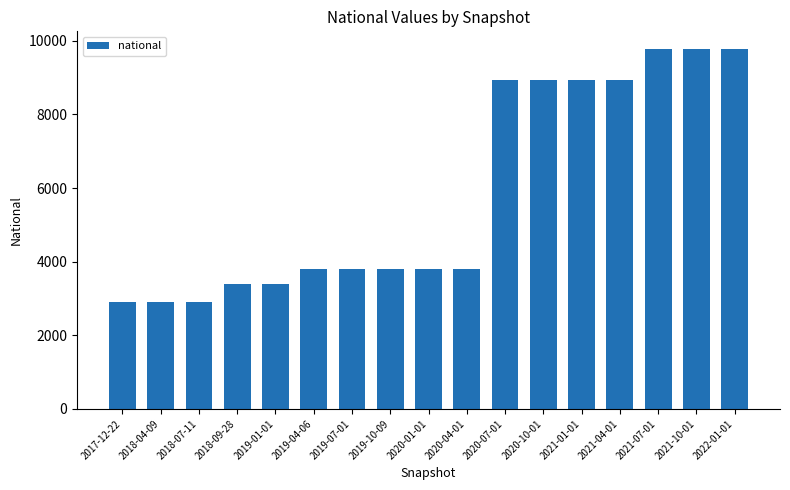

What is the difference between the maximum and second lowest values?

6865